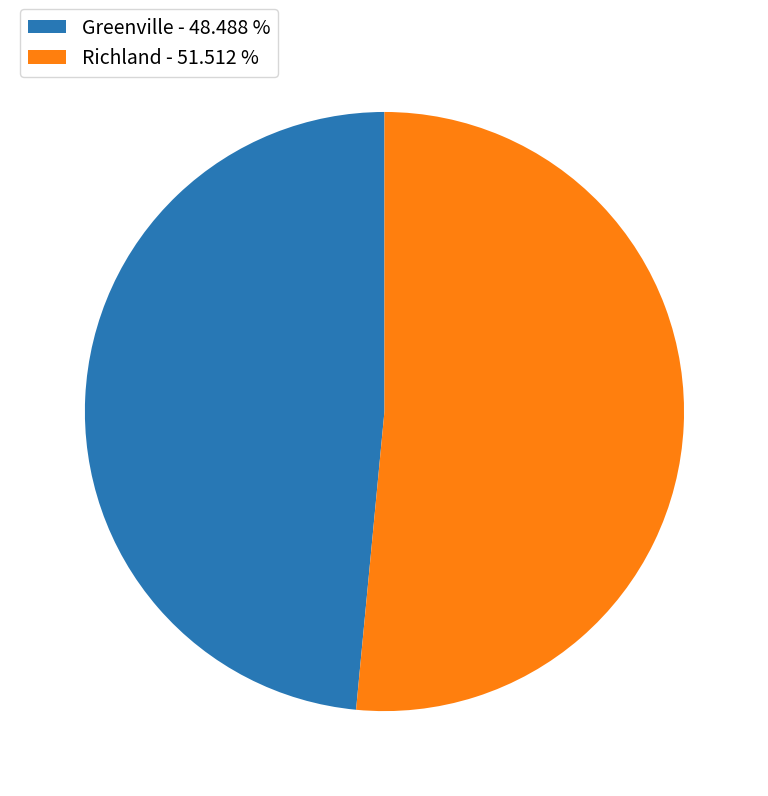

Which category has the biggest portion of the pie?

Richland